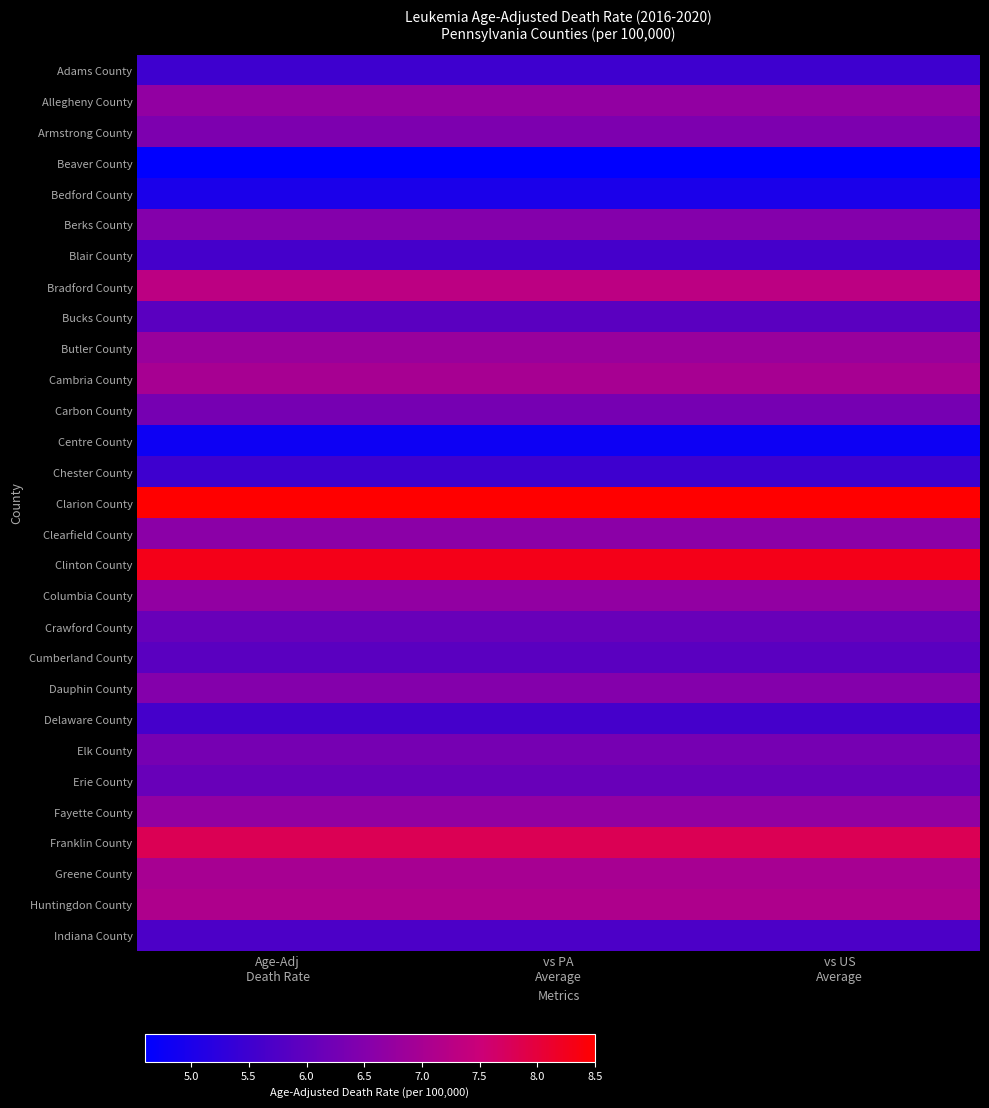

How many categories are shown in the chart?

3